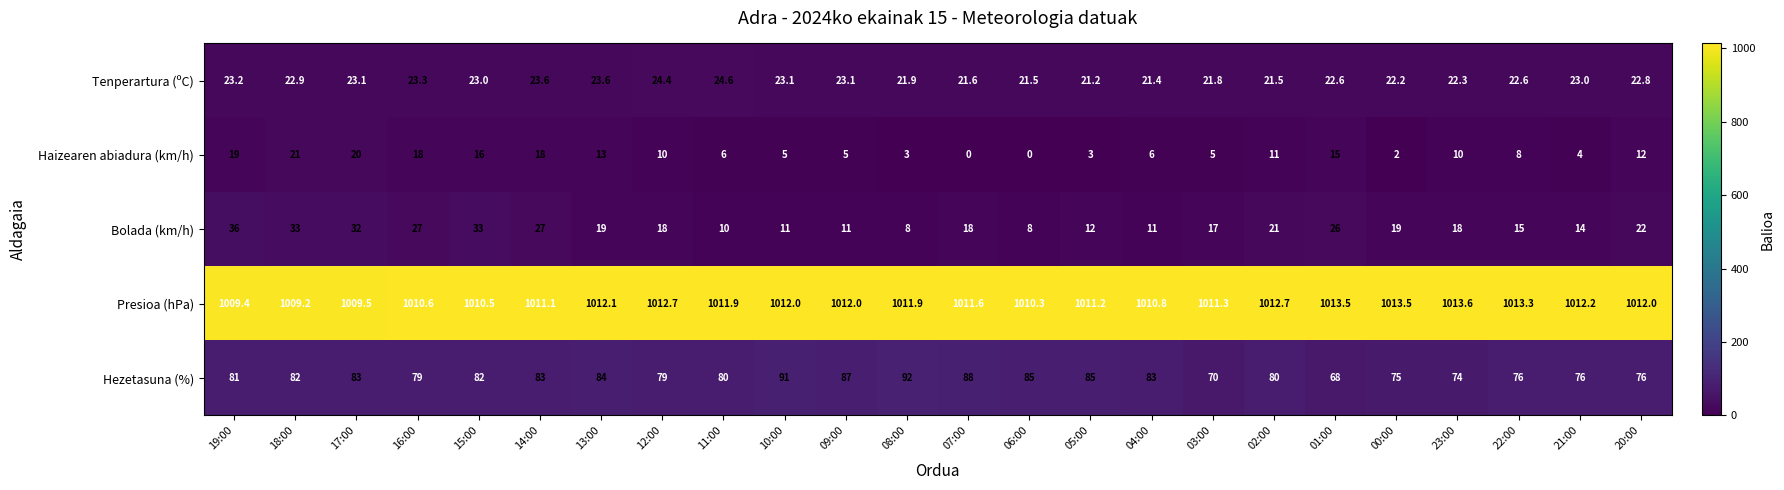

What is the sum of all Tenperartura (ºC) values?

544.3